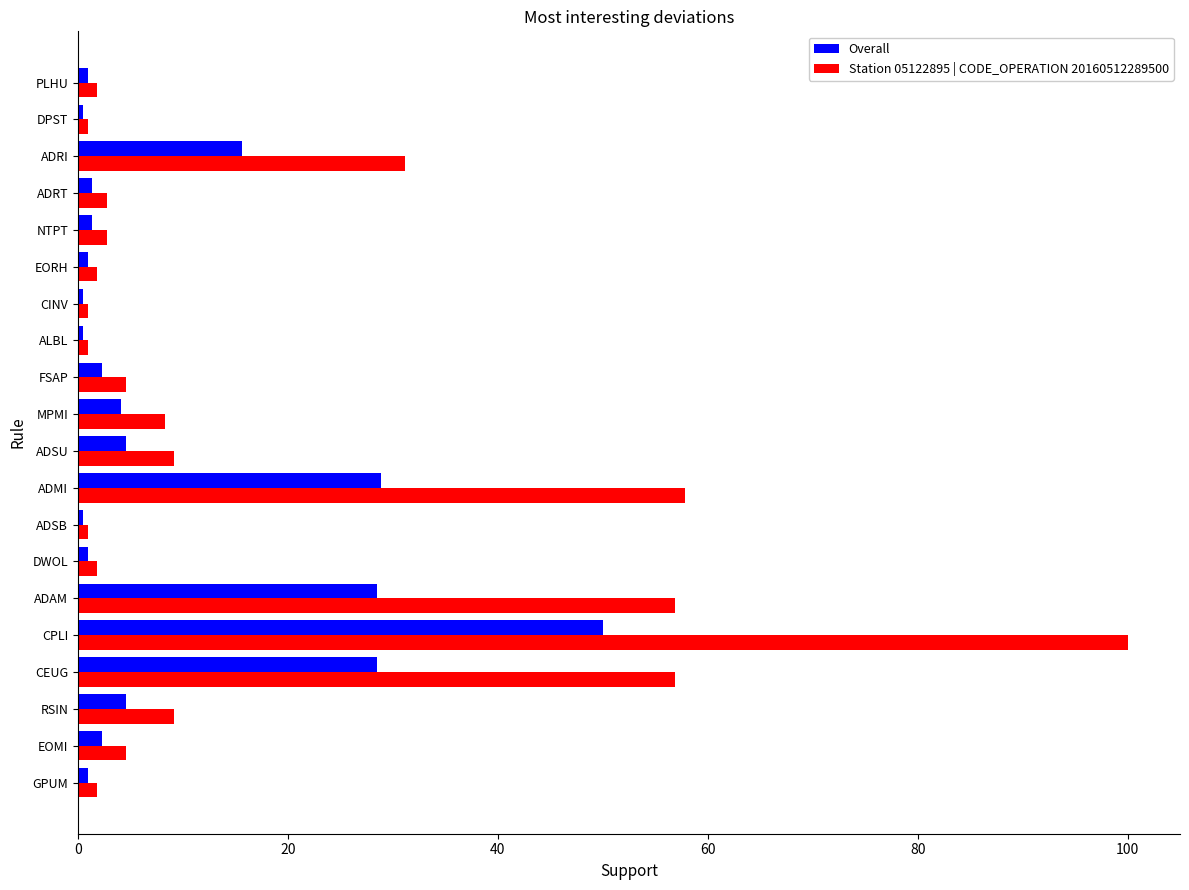

What are all the series names shown in the legend?

Overall, Station 05122895 | CODE_OPERATION 20160512289500